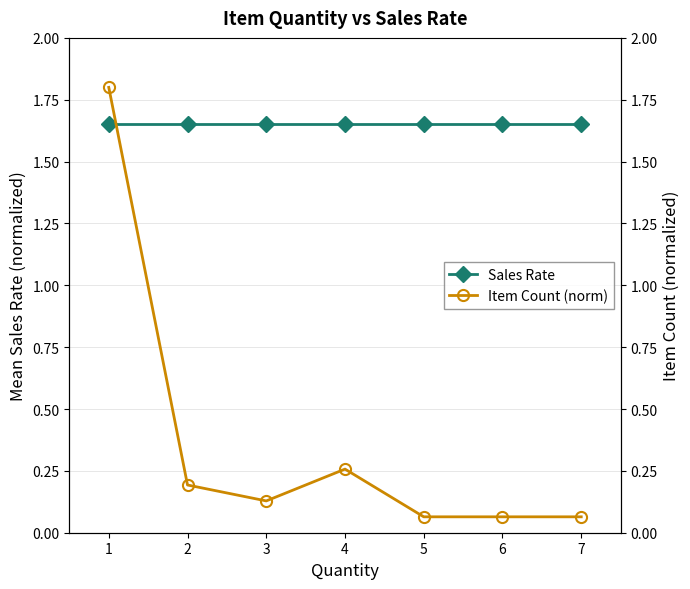

Reading left to right, extract all data points from this chart.

Sales Rate: 1.6	1.6	1.6	1.6	1.6	1.6	1.6
Item Count (norm): 1.8	0.2	0.1	0.3	0.1	0.1	0.1